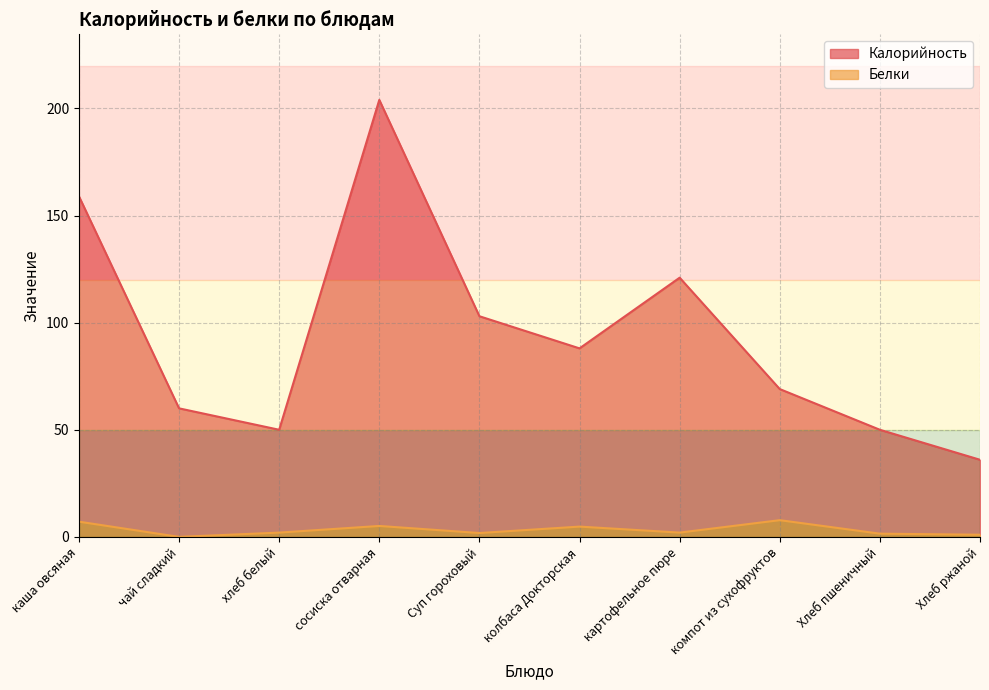

Does the chart display data point markers on the line(s)?

No